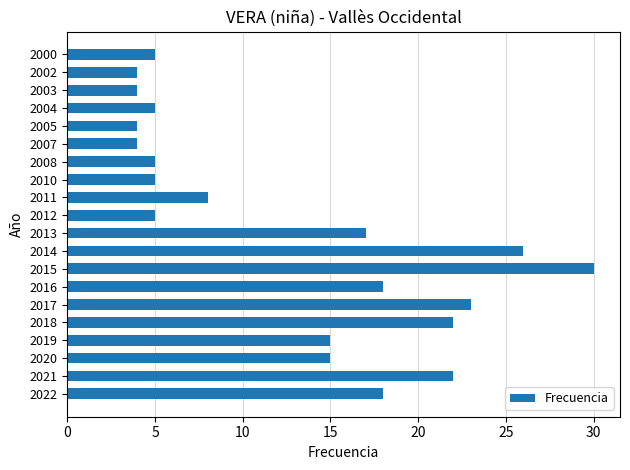

Reading bottom to top, extract all data points from this chart.

18	22	15	15	22	23	18	30	26	17	5	8	5	5	4	4	5	4	4	5